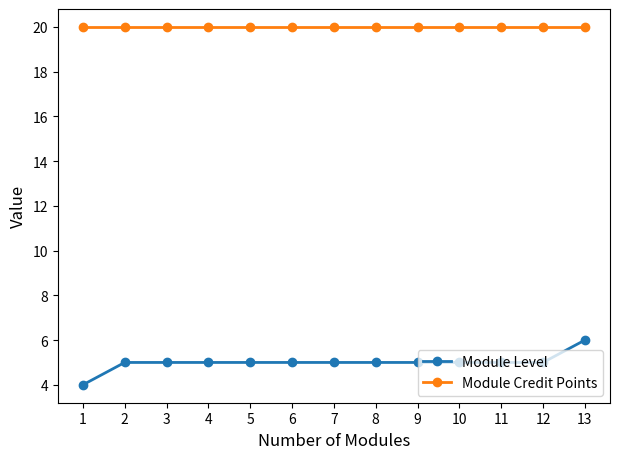

How many lines are shown in the chart?

2